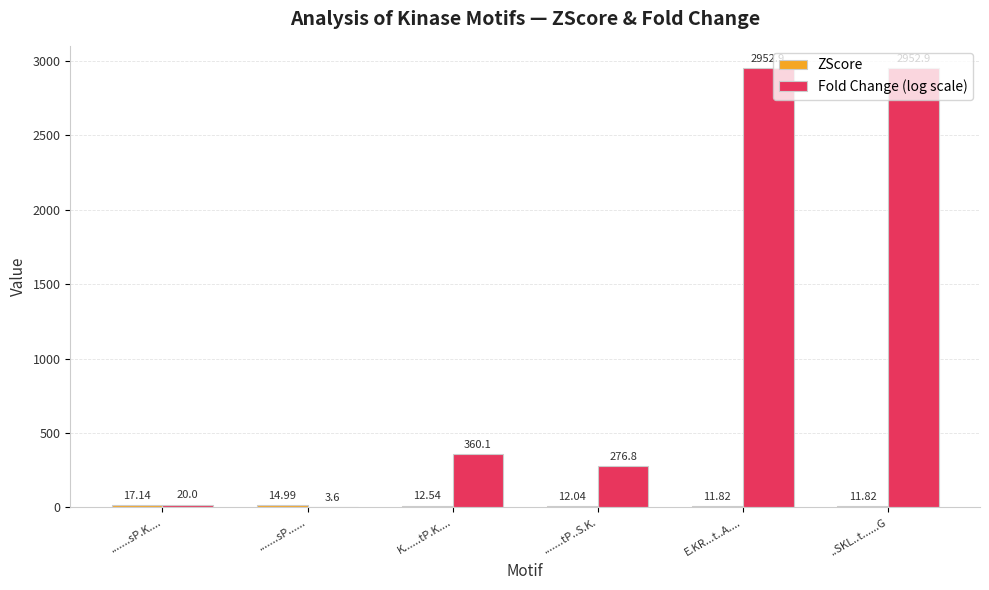

Between K......tP.K.... and E.KR...t..A...., which series saw the biggest shift?

Fold Change (log scale)